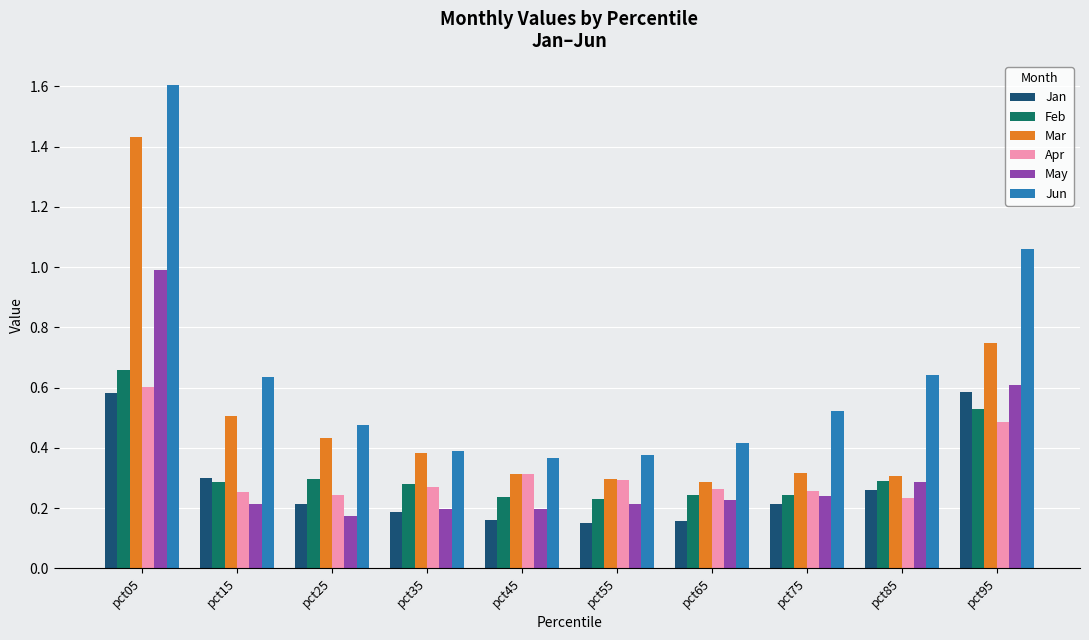

At which category does the chart reach its peak across all series?

pct05